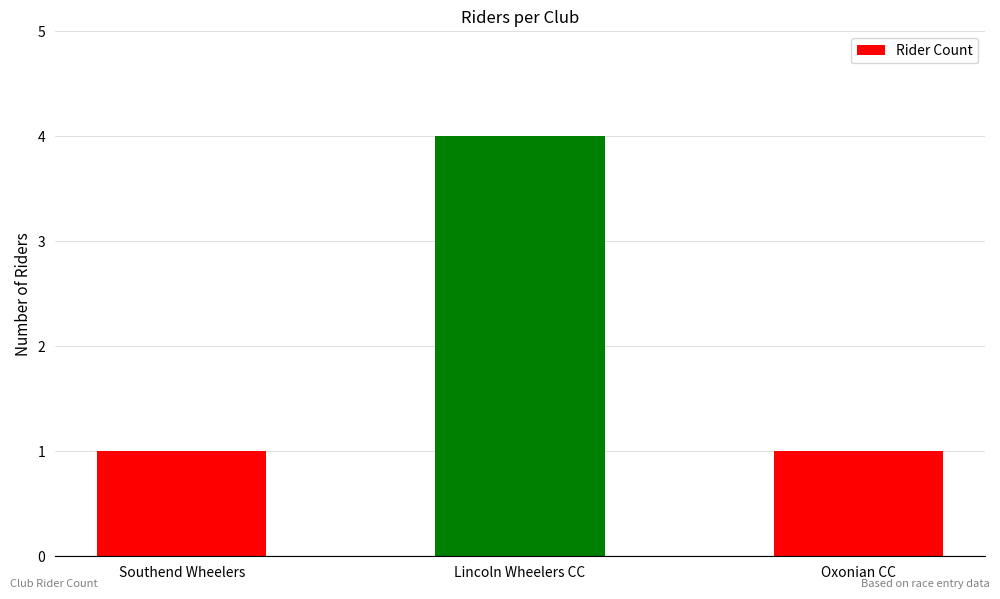

Which label corresponds to the largest value in the chart?

Lincoln Wheelers CC